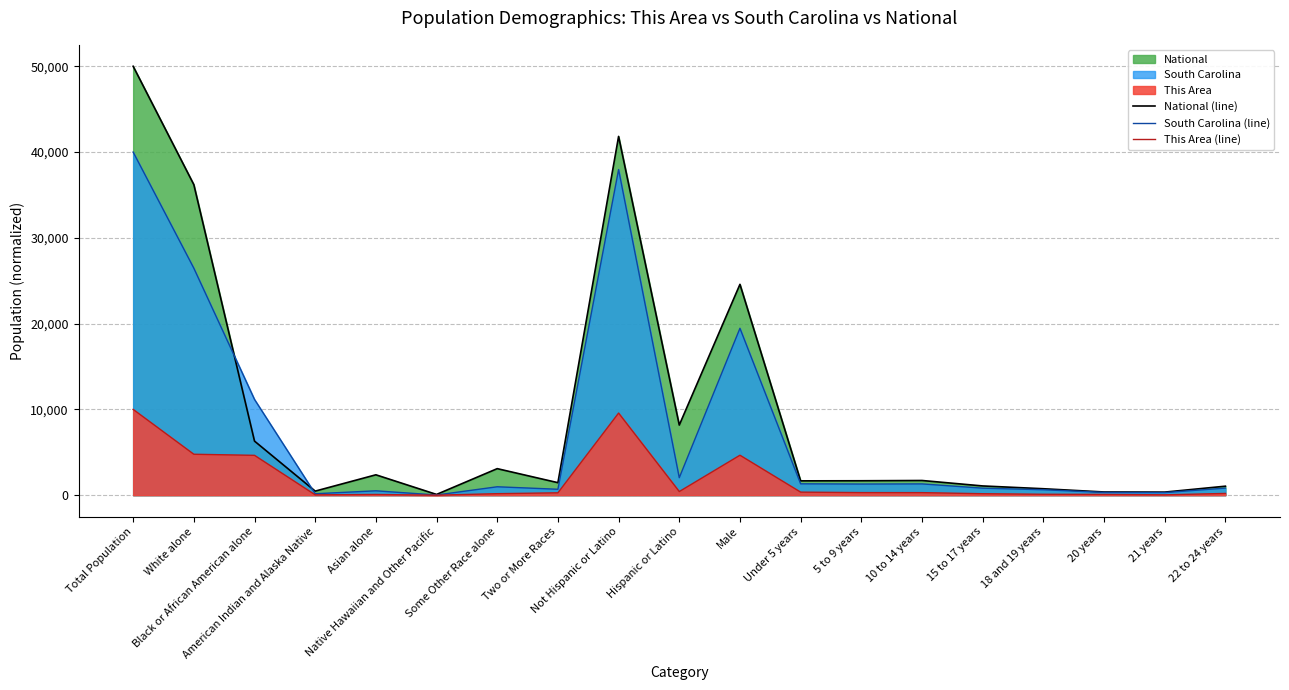

The South Carolina (line) series shows 305.4 at 21 years. True or false?

True